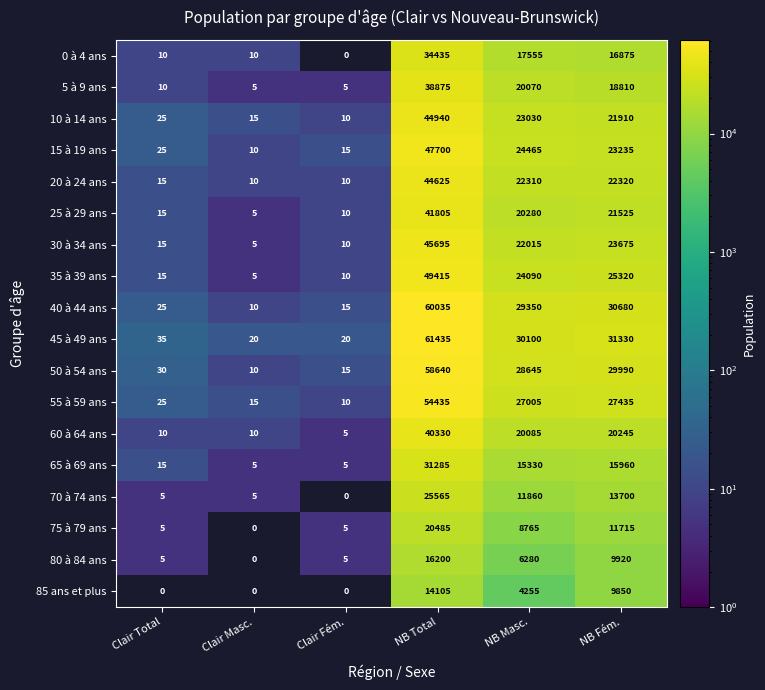

Where does the 65 à 69 ans series first go above 15330?

NB Total